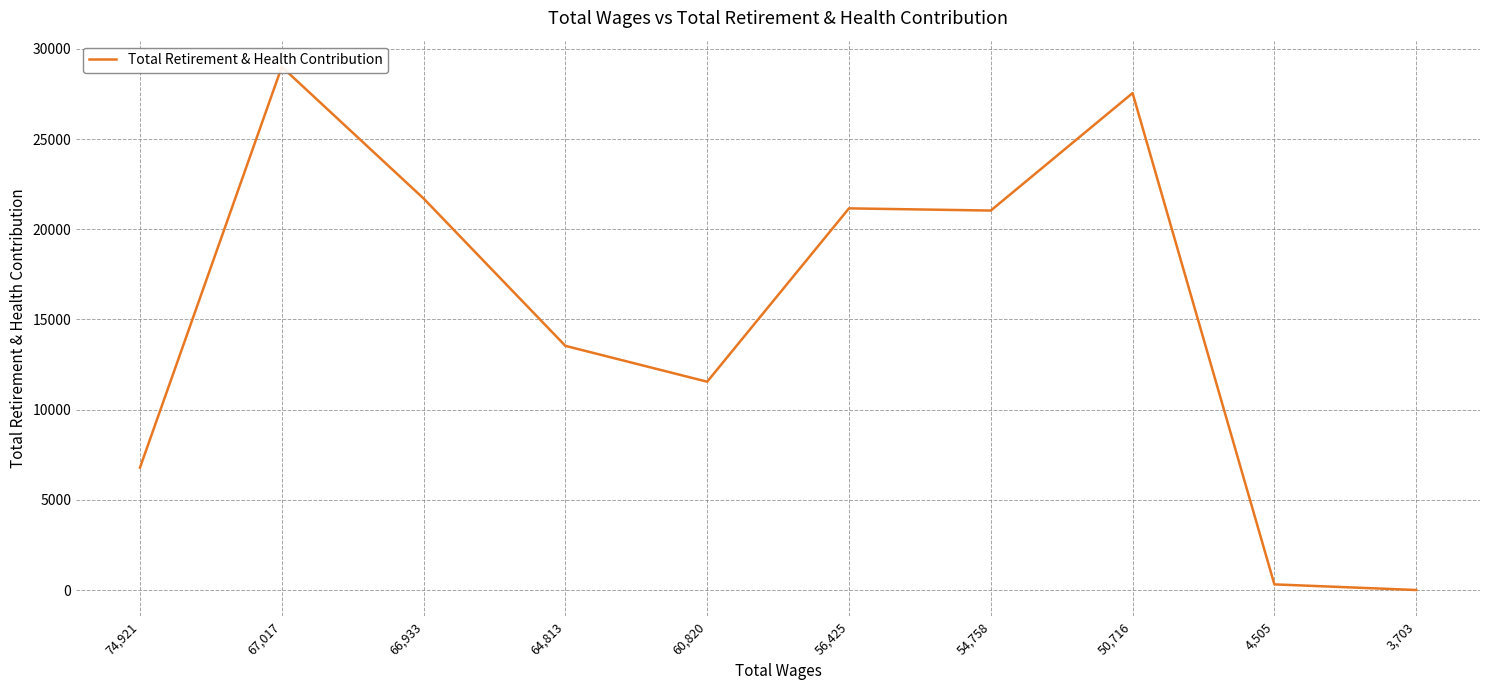

The chart shows a value of 312 at 4,505. True or false?

True